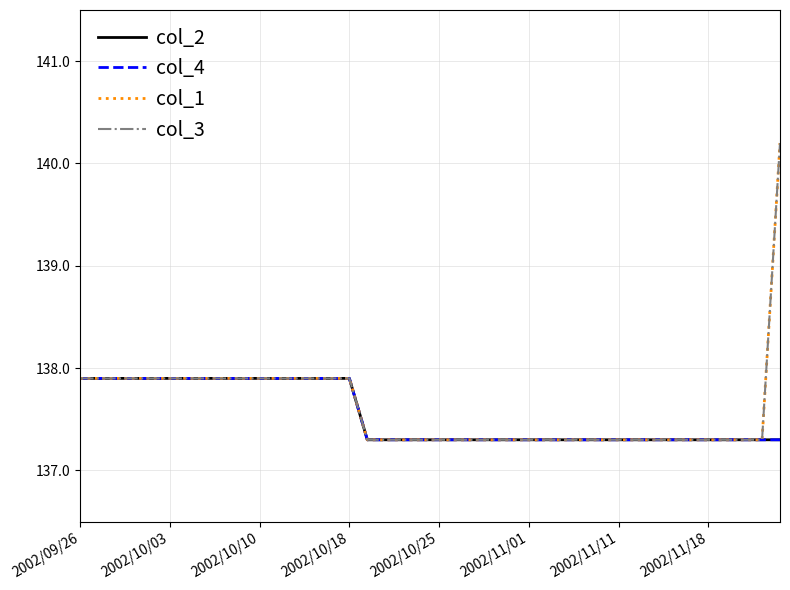

Does the chart have visible grid lines?

Yes